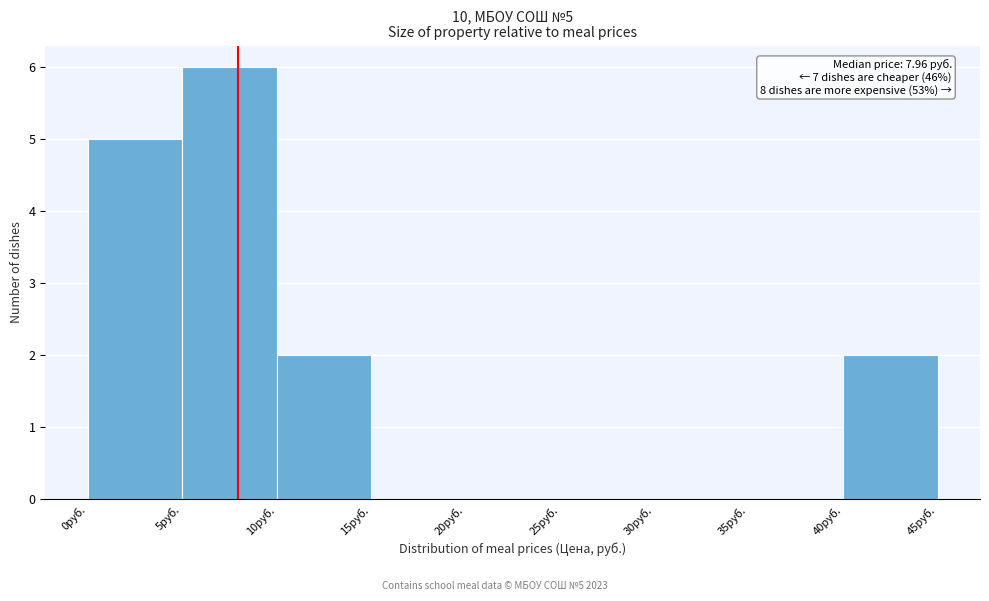

Over which range of the x-axis is the bar tallest?

5 to 10